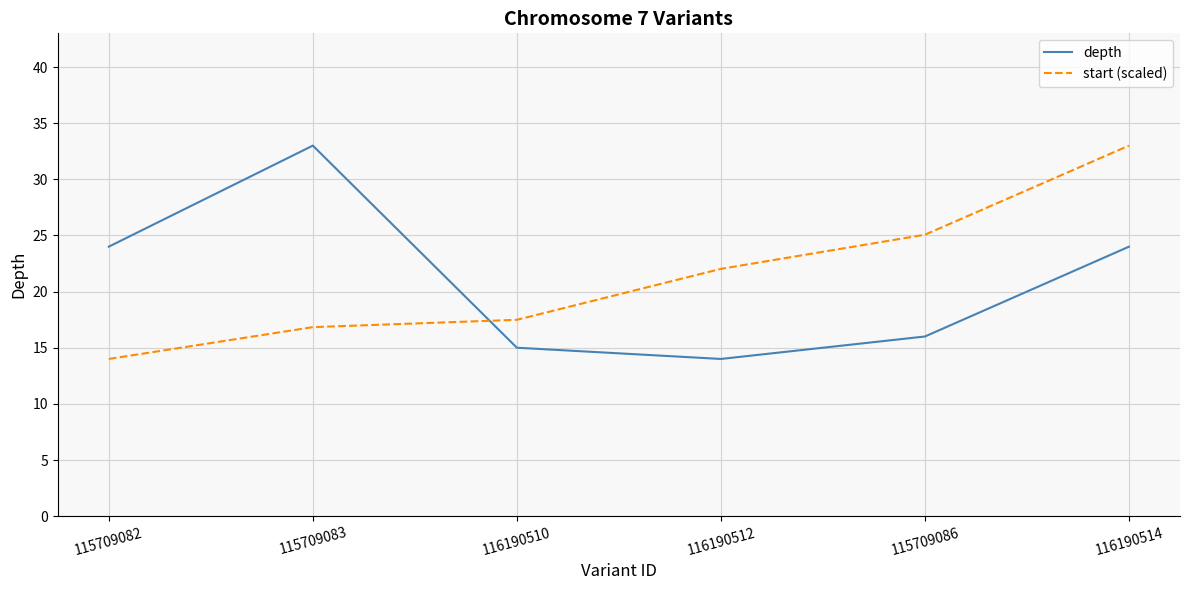

Between which two adjacent categories do depth and start (scaled) first intersect?

115709083 and 116190510